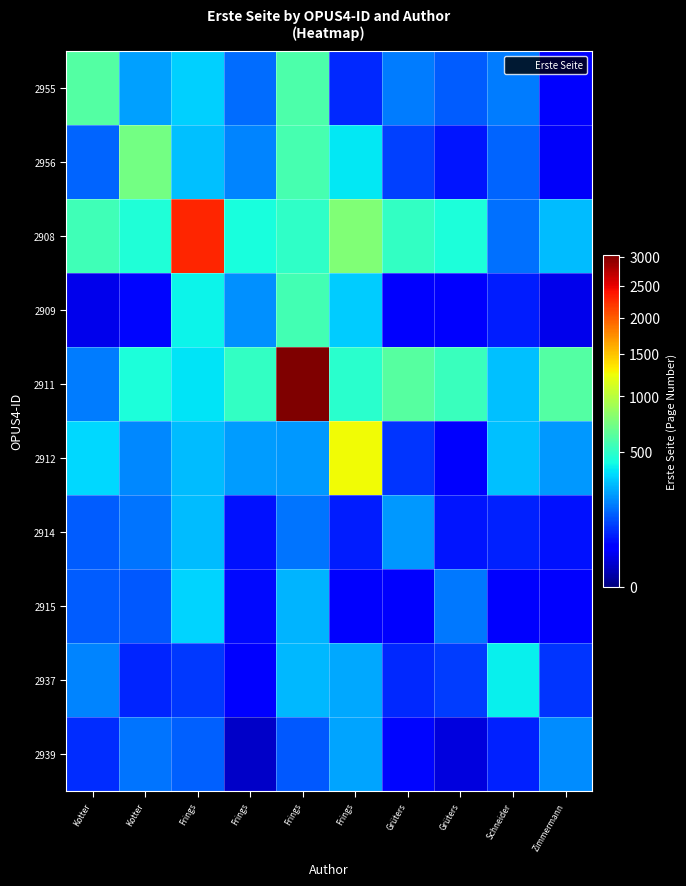

What is the smallest value displayed?

12.6